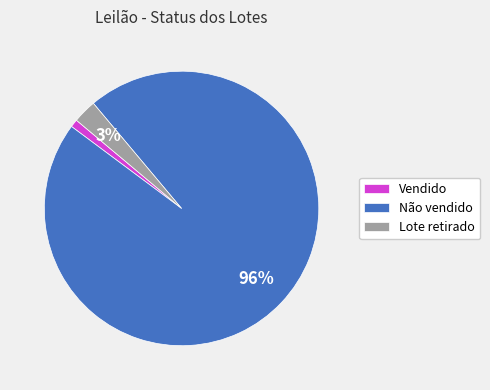

Does Não vendido represent more than half of the total?

Yes